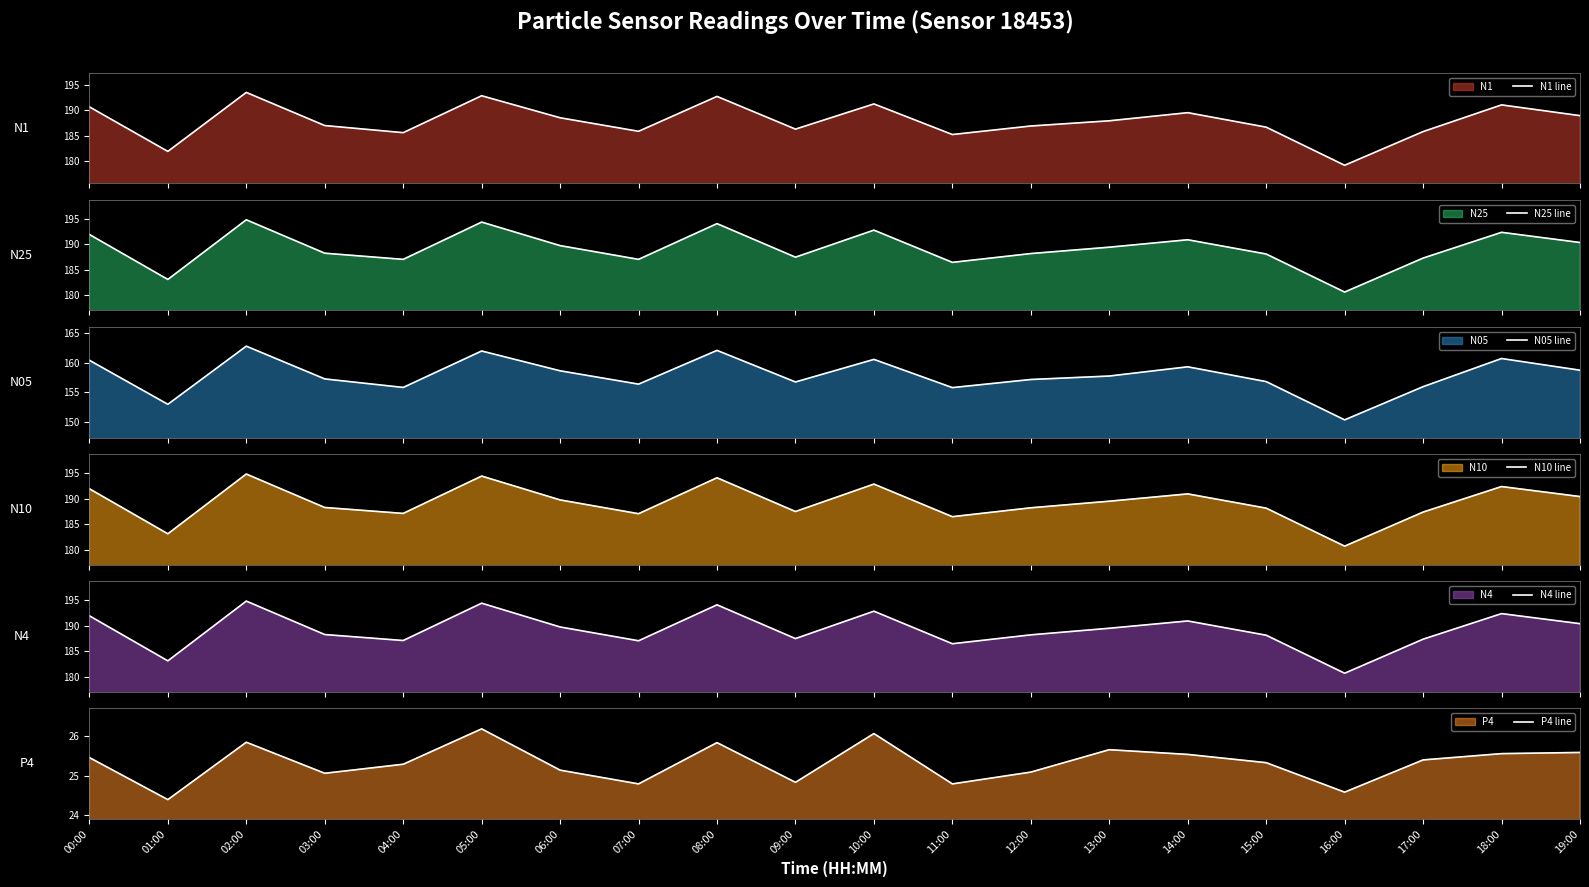

How many interior local peaks does the N4 line series have?

6